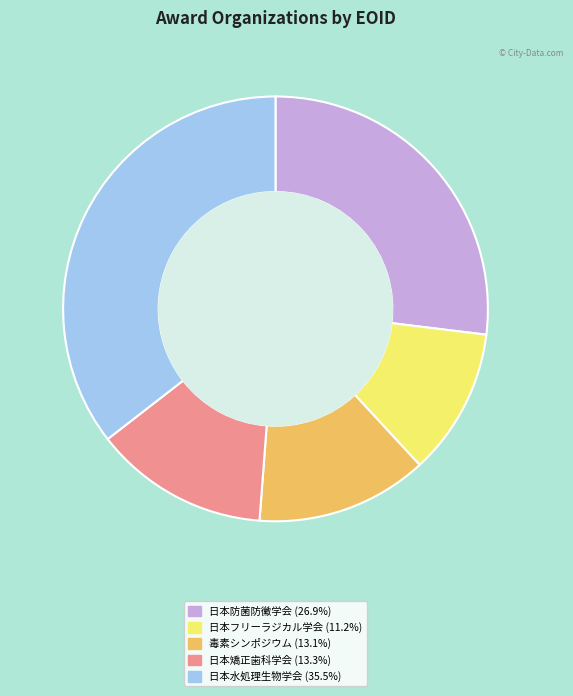

Which slice is the smallest?

日本フリーラジカル学会